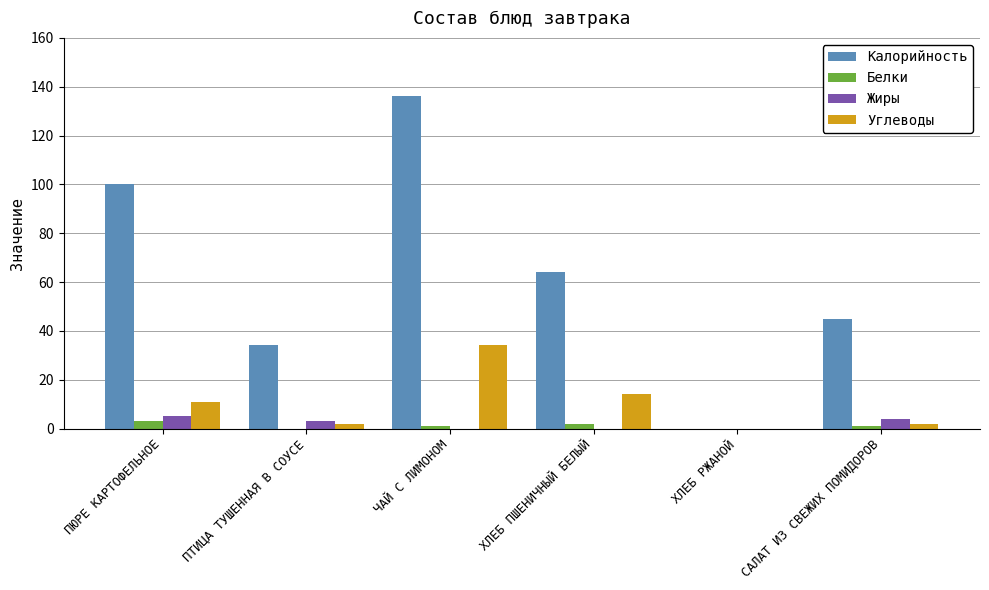

What is the highest value of the Калорийность series?

136